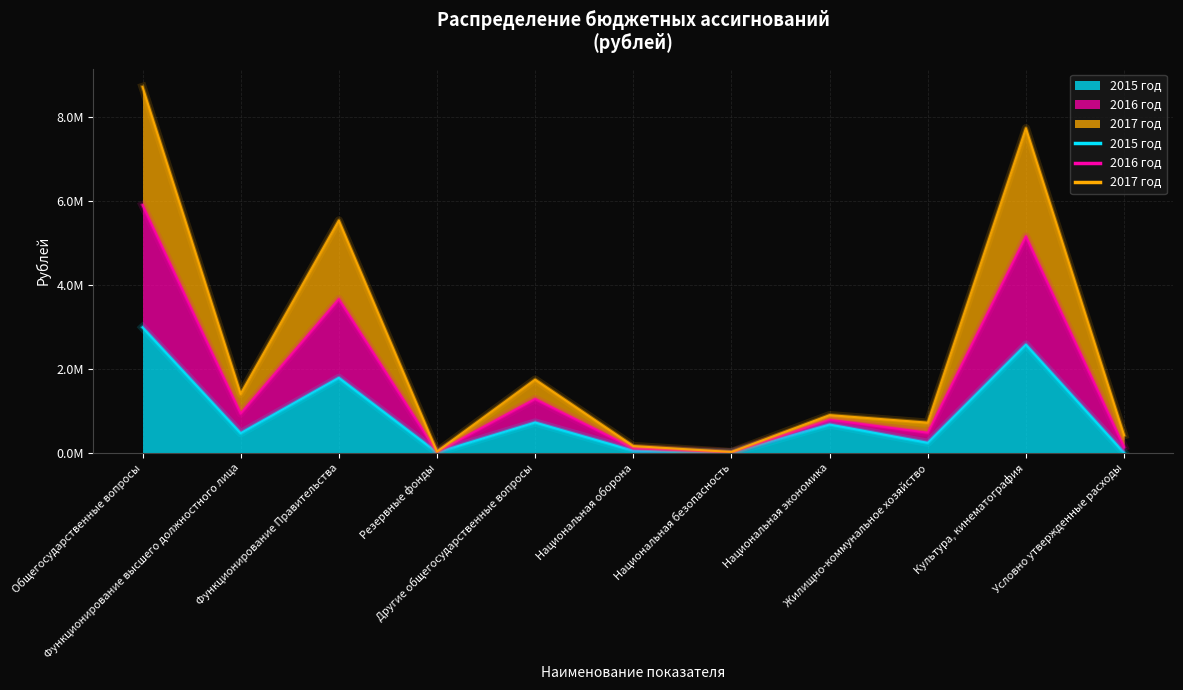

Does the chart have visible grid lines?

Yes